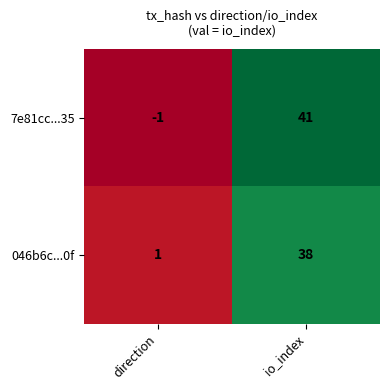

Rank the series at io_index from lowest to highest value.

046b6c...0f, 7e81cc...35